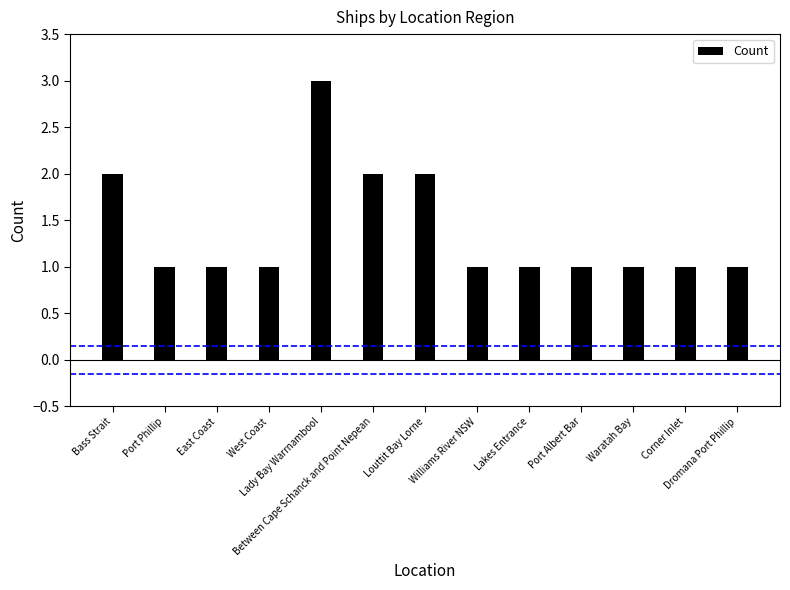

Which has a higher value, Lady Bay Warrnambool or Corner Inlet?

Lady Bay Warrnambool